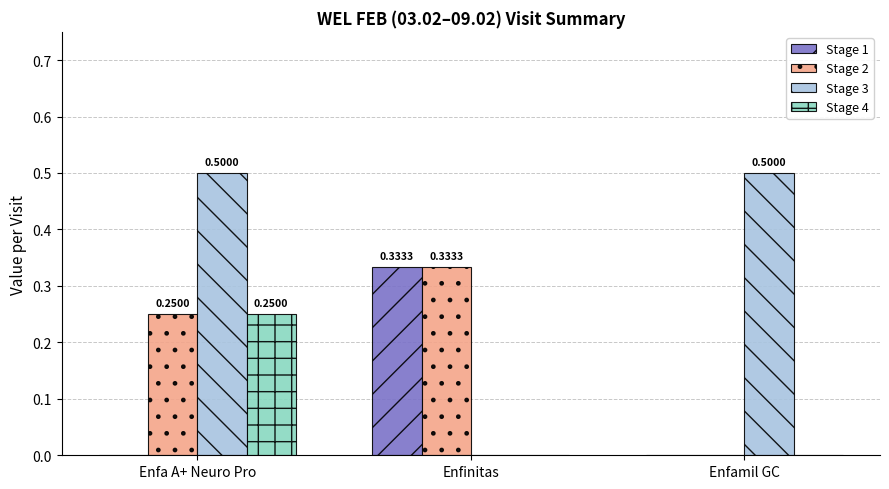

At which label does Stage 1 reach its peak?

Enfinitas